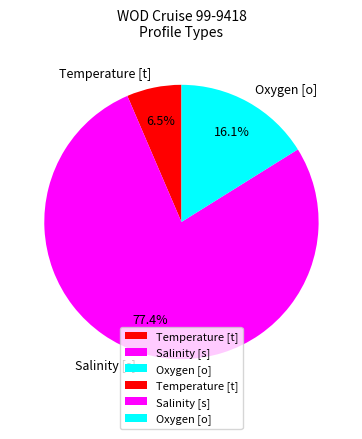

Count the number of slices in the pie.

3